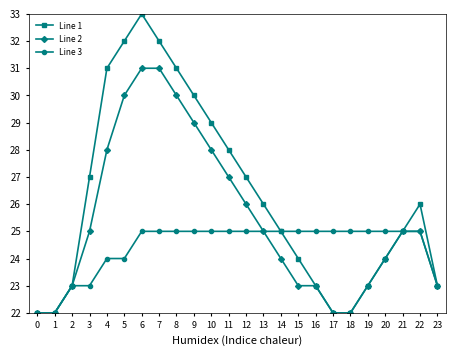

What are all the series names shown in the legend?

Line 1, Line 2, Line 3